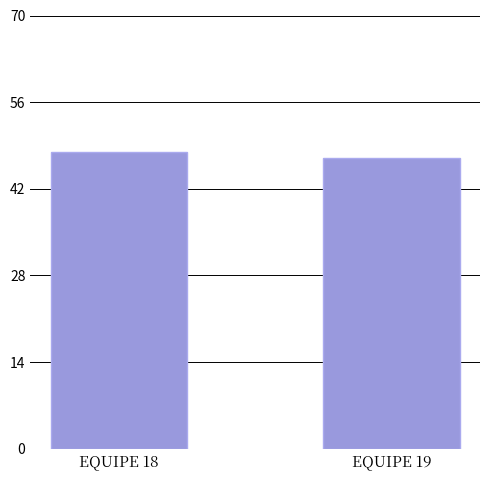

Is it true that the value at EQUIPE 19 is 68?

False